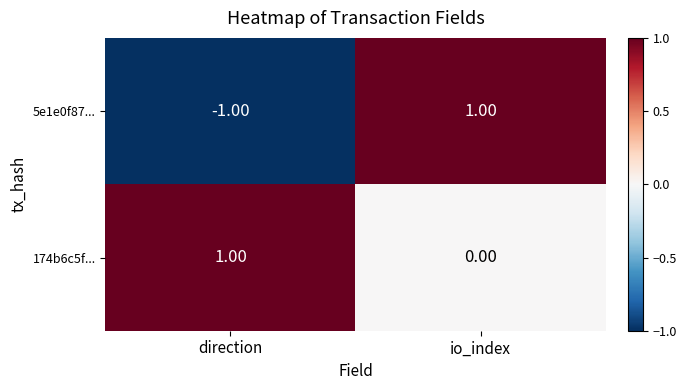

Which series has the largest total across all categories?

174b6c5f...